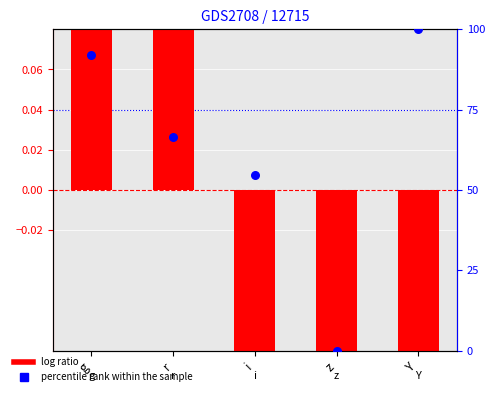

Which series has the largest total across all categories?

percentile rank within the sample